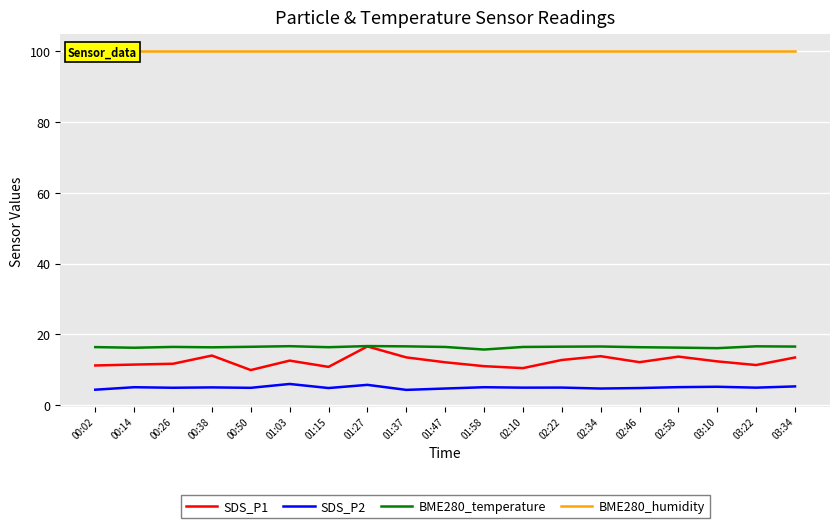

What is the sum of the BME280_humidity values at 03:34 and 03:10?

200.0